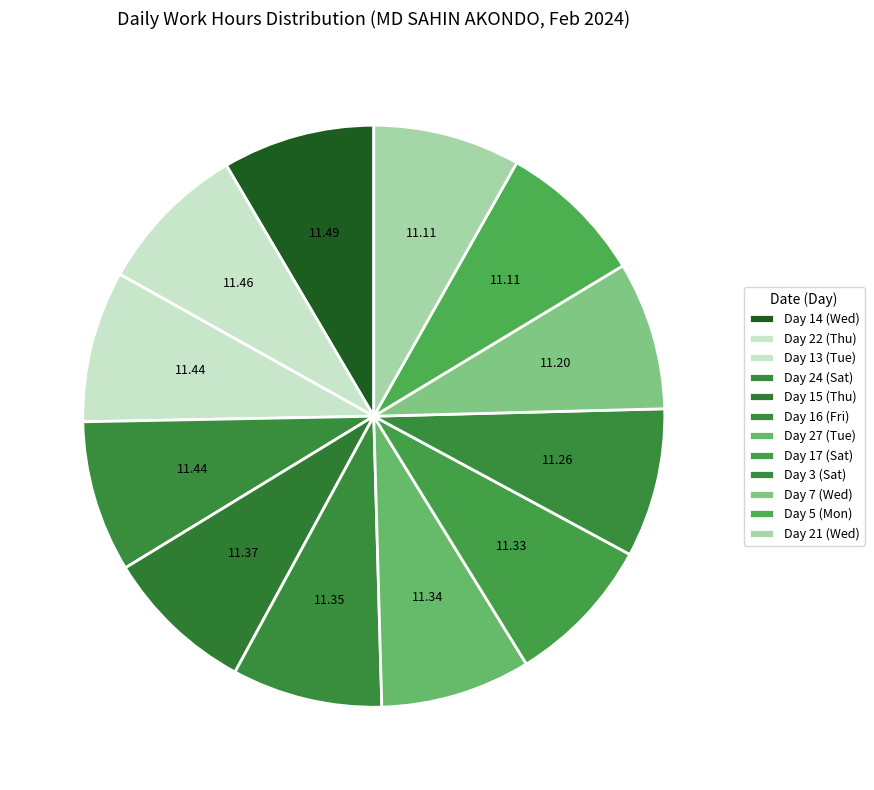

Does Day 22 (Thu) represent more than half of the total?

No